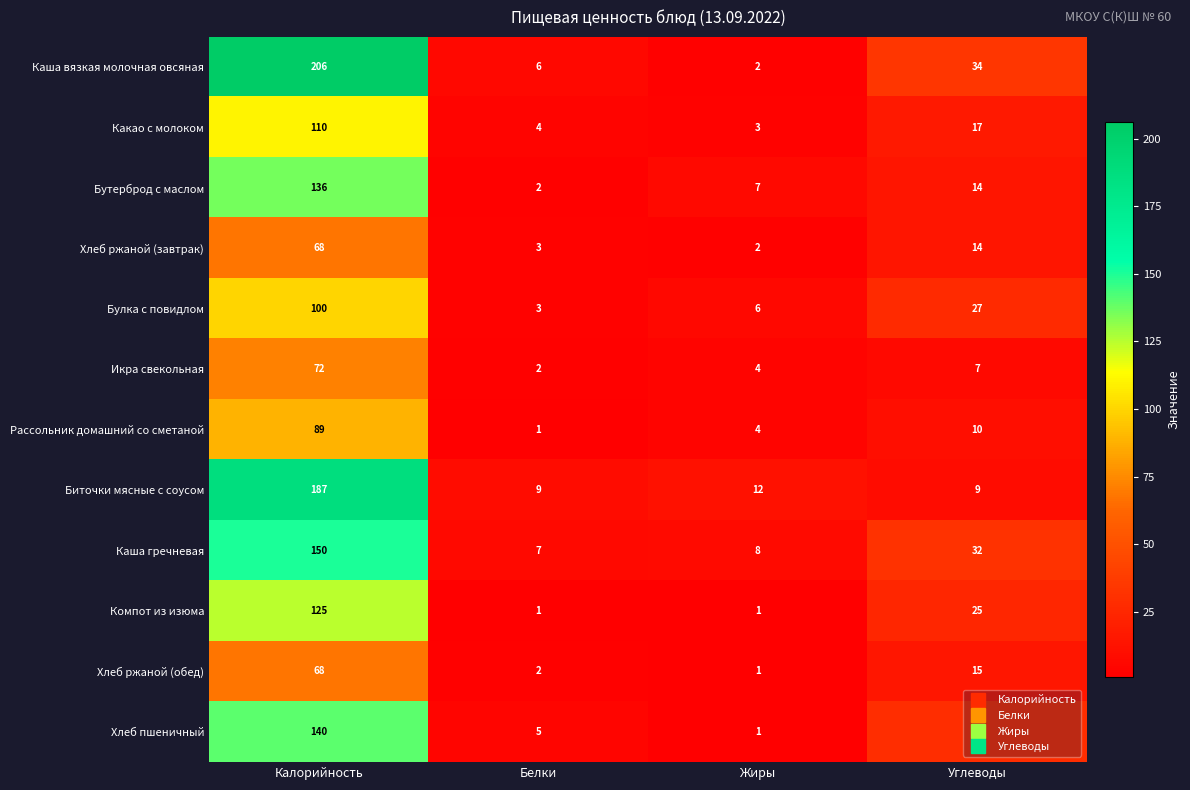

What is the difference between the maximum and minimum values in the Икра свекольная series?

70